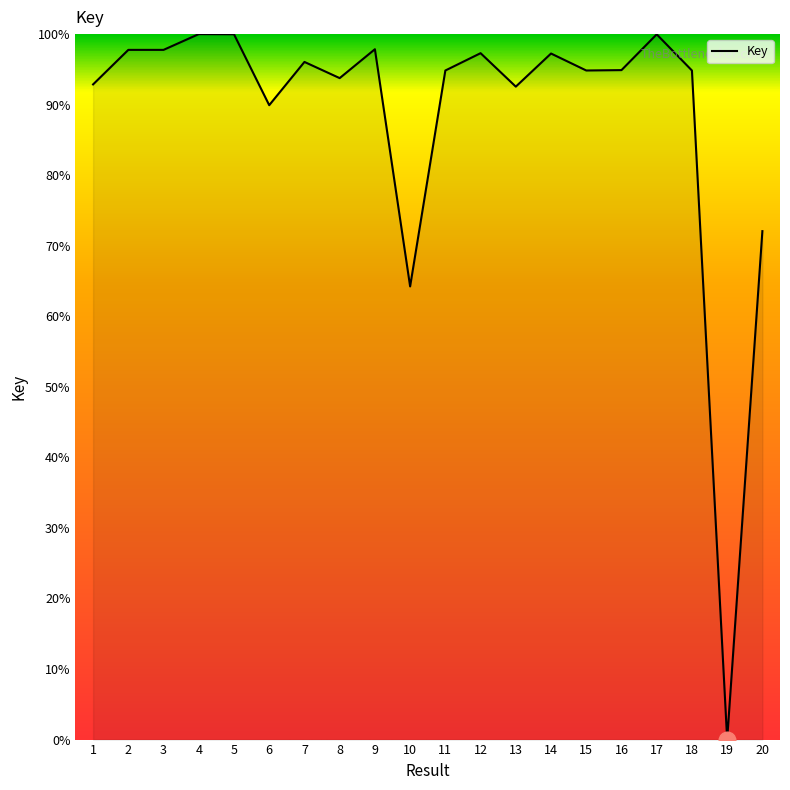

Which label corresponds to the smallest value in the chart?

19